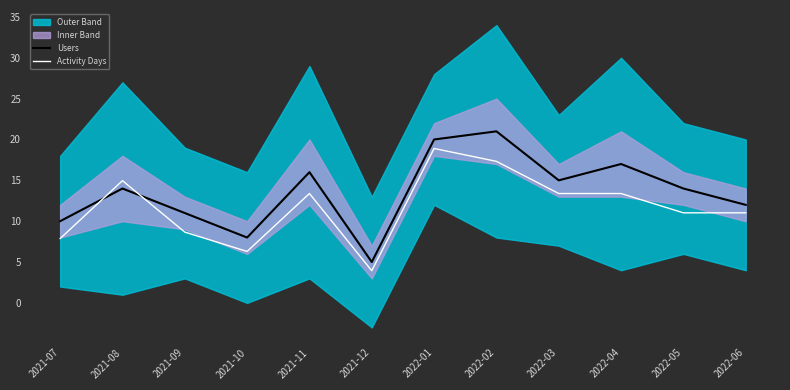

Reading left to right, list all the values displayed in this chart.

Users: 2021-07=10.0	2021-08=14.0	2021-09=11.0	2021-10=8.0	2021-11=16.0	2021-12=5.0	2022-01=20.0	2022-02=21.0	2022-03=15.0	2022-04=17.0	2022-05=14.0	2022-06=12.0
Activity Days: 2021-07=7.9	2021-08=15.0	2021-09=8.7	2021-10=6.3	2021-11=13.4	2021-12=3.9	2022-01=18.9	2022-02=17.3	2022-03=13.4	2022-04=13.4	2022-05=11.0	2022-06=11.0